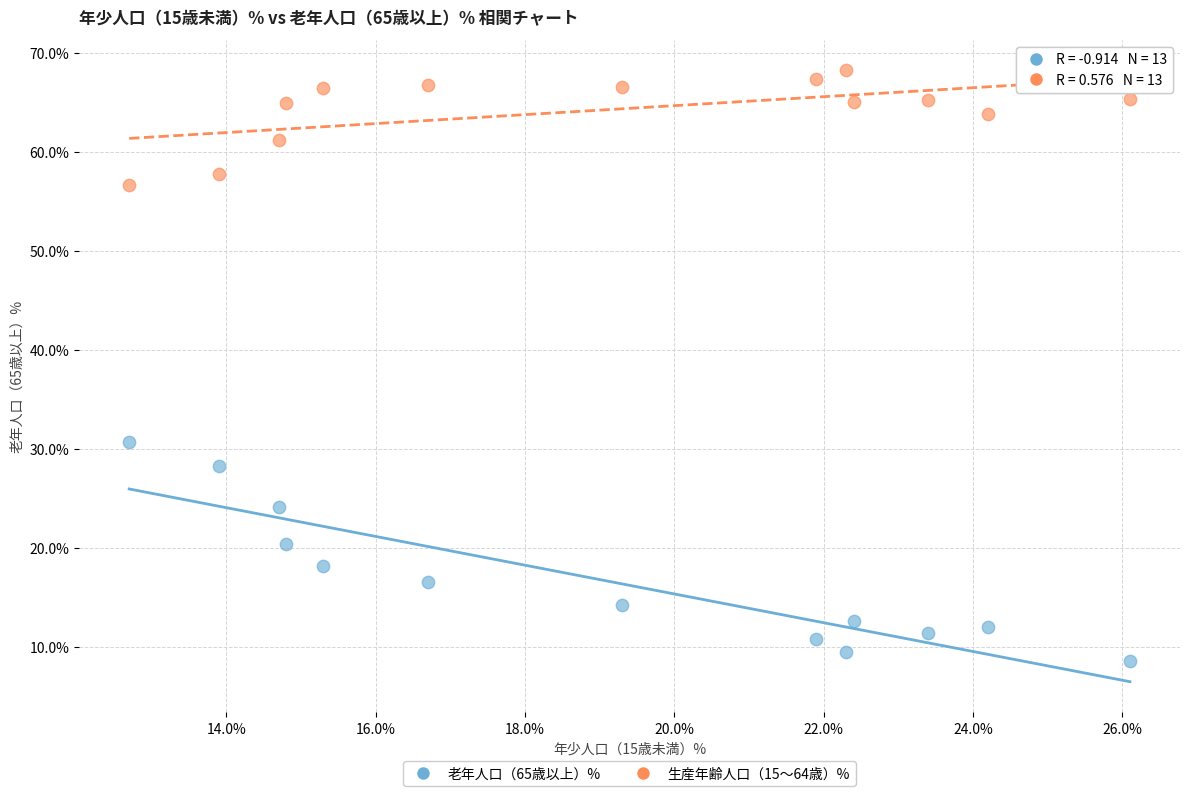

Across all series, what Y value is closest to 38?

30.7